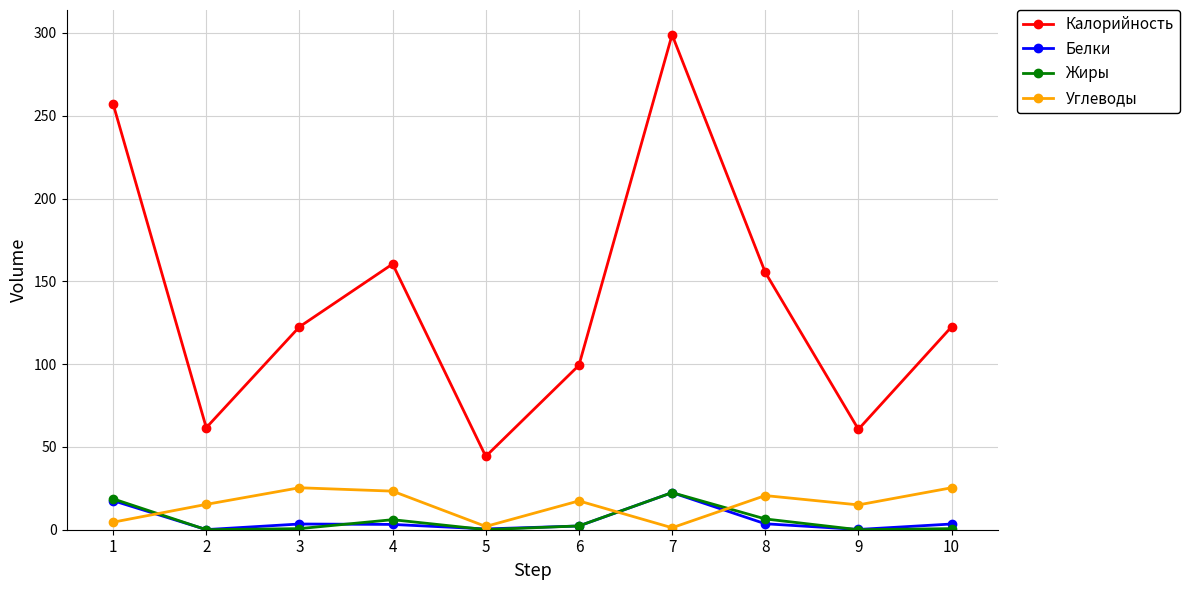

Between 5 and 10, which series saw the biggest shift?

Калорийность